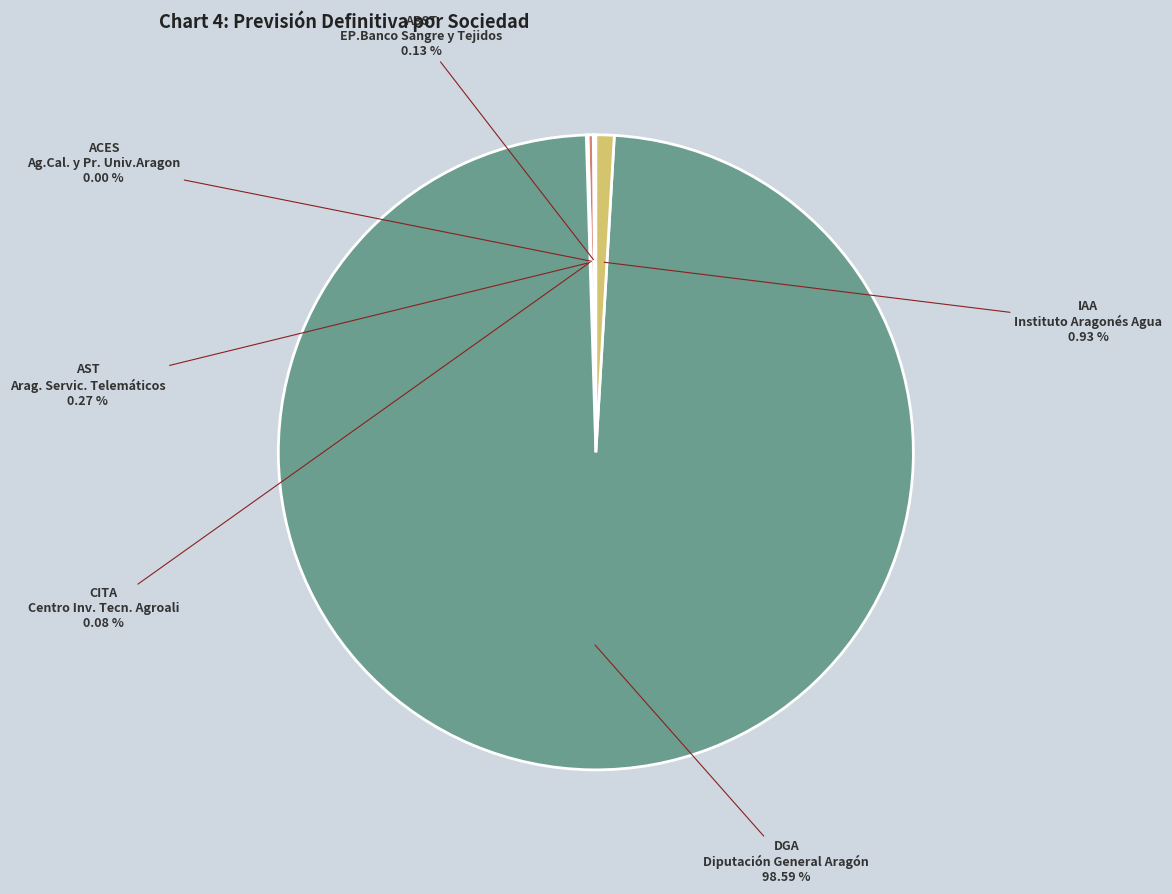

Is there a majority slice in this chart?

Yes